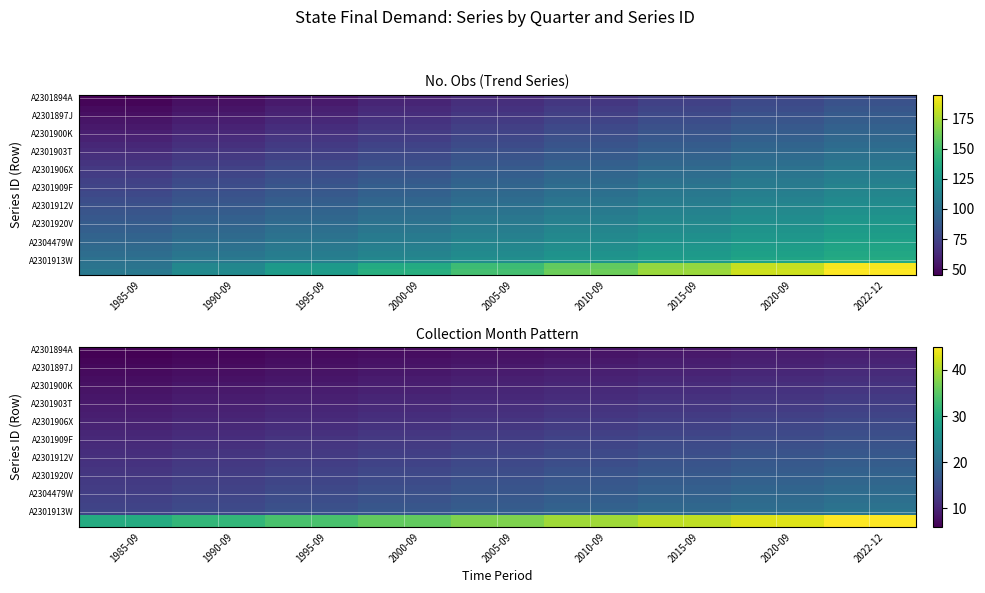

Between 1995-09 and 2000-09, which is larger?

2000-09